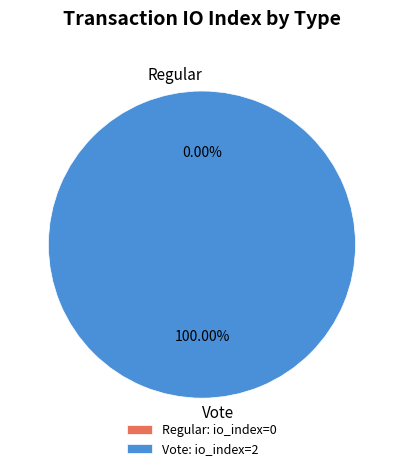

What is the largest slice in the pie chart?

Vote